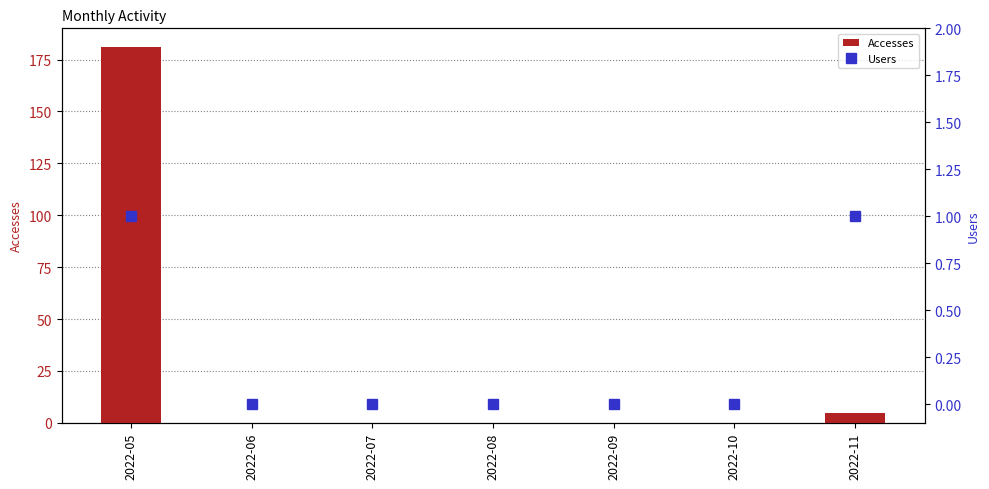

Which series has the widest spread of values?

Accesses